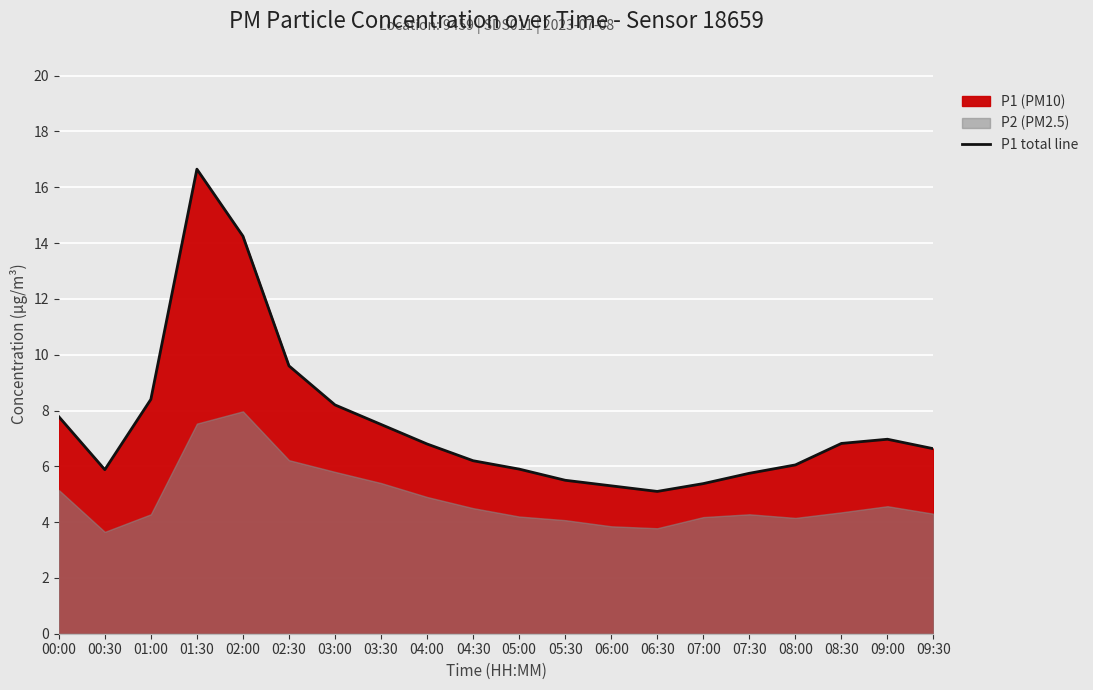

Which label corresponds to the smallest value in the chart?

06:30